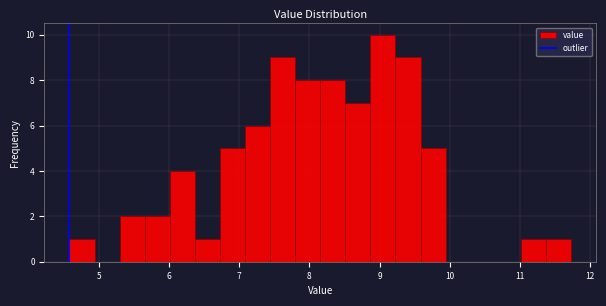

Around what value on the x-axis is the tallest bar? Give the approximate position of its centre, as read against the axis.

9.0